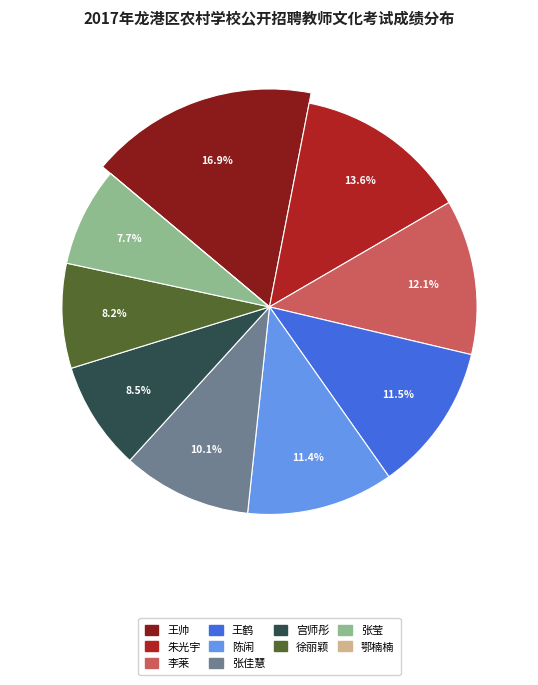

To the nearest percent, what is the combined percentage of 李莱 and 张佳慧?

22%